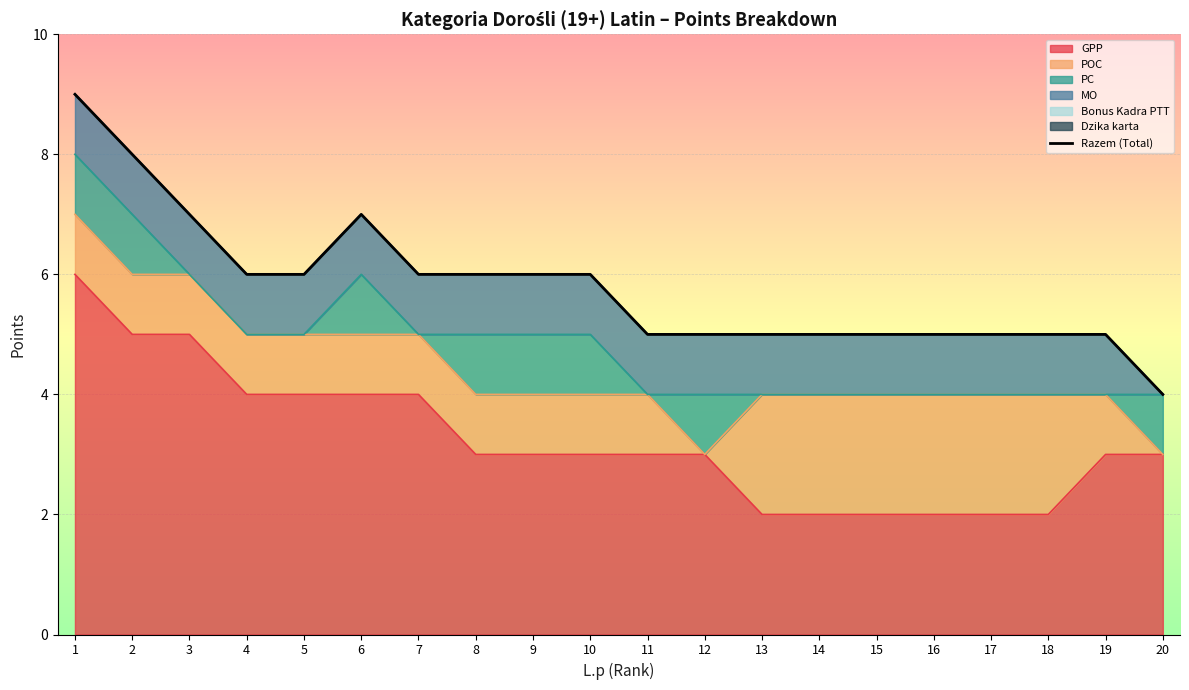

How many values are between 5 and 6?

15